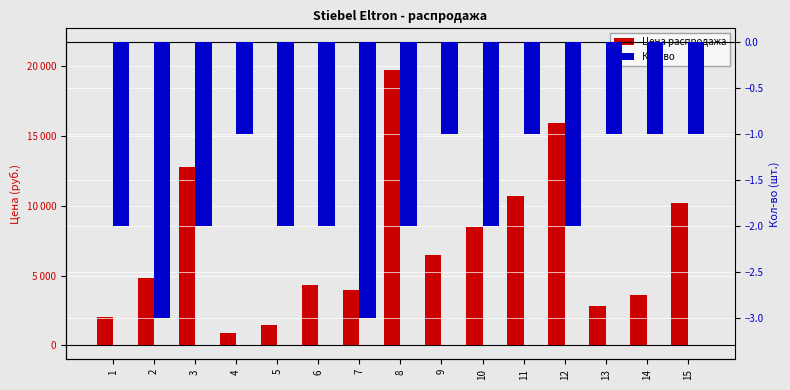

The value of Кол-во at 1 is -3. True or false?

False